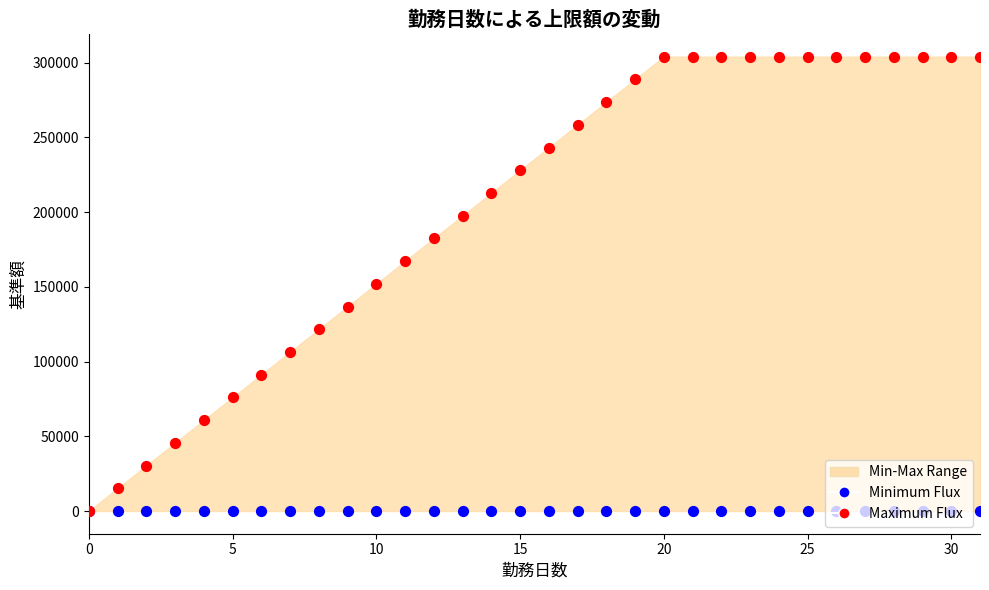

At which category is the sum across all series the highest?

20